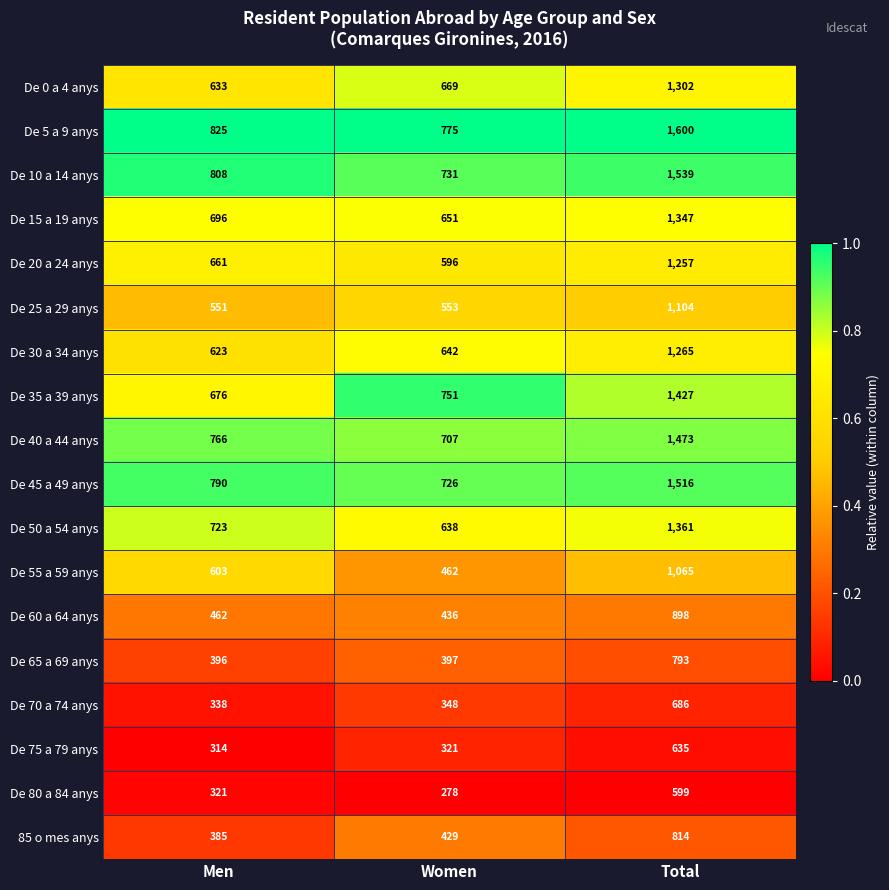

What is the total value across all series at Women?

10110